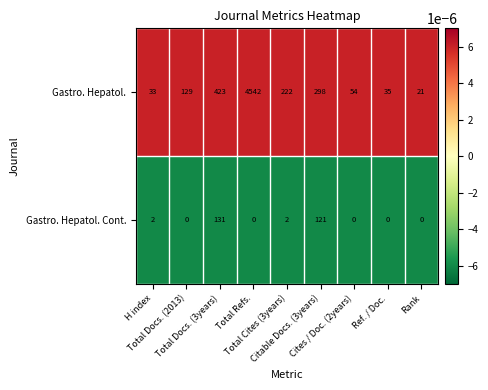

List the series in order of their peak value, lowest first.

Gastro. Hepatol. Cont., Gastro. Hepatol.